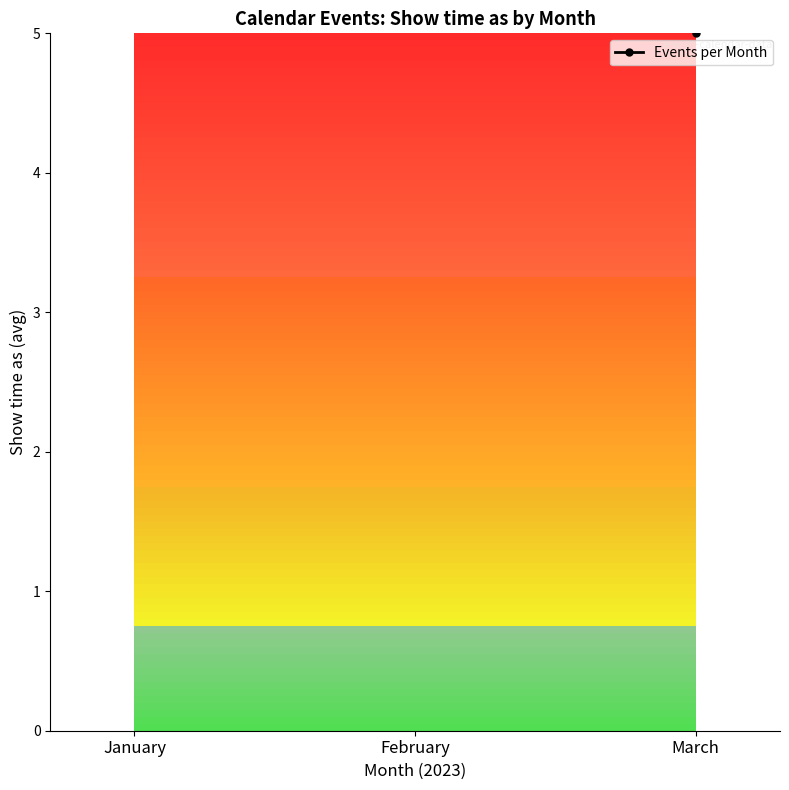

Does the chart display data point markers on the line(s)?

Yes